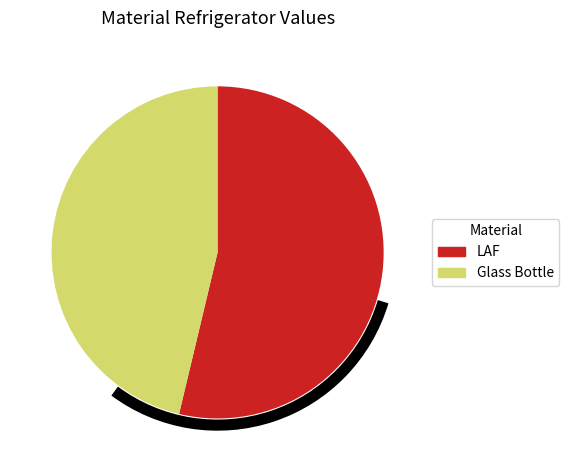

Is Glass Bottle the majority of the pie?

No